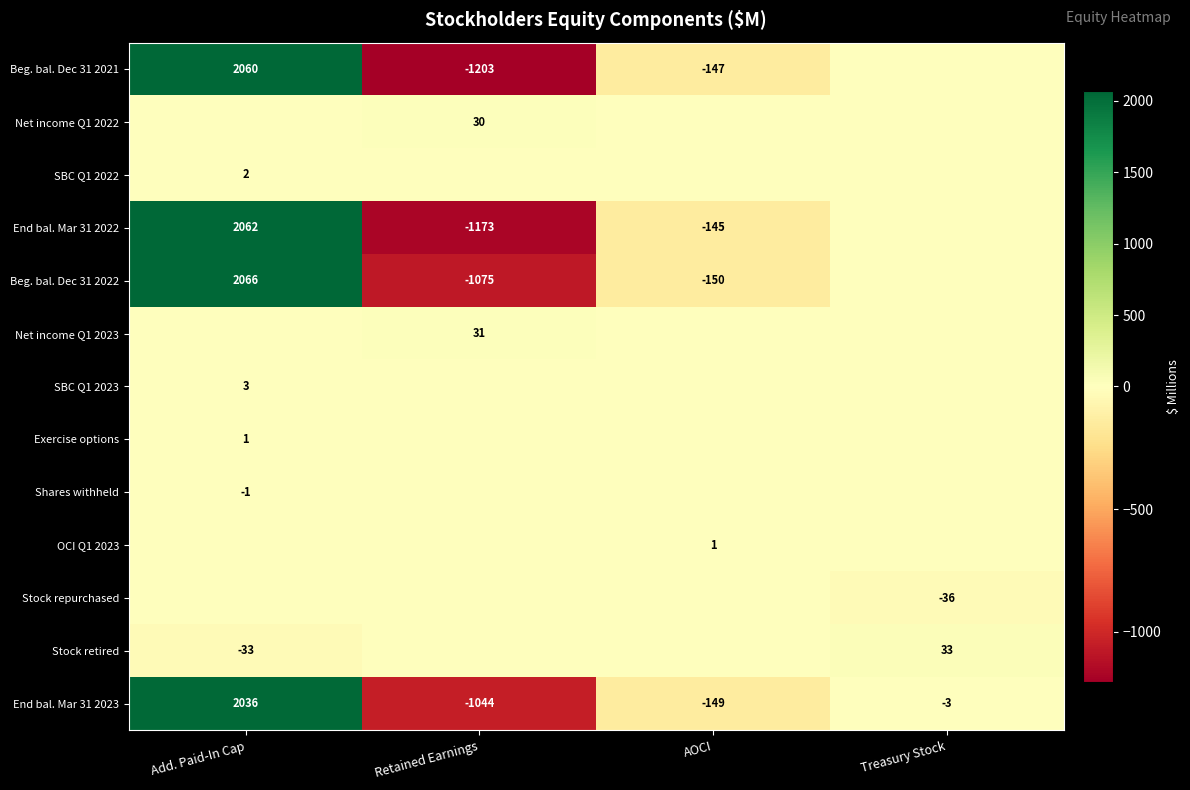

How many data points does each series have?

4